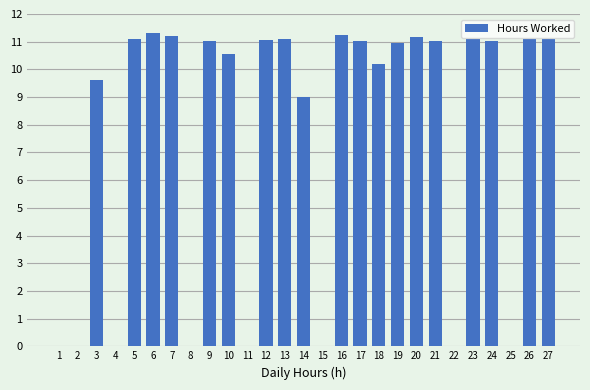

What is the sum of the values at 14 and 18?

19.2